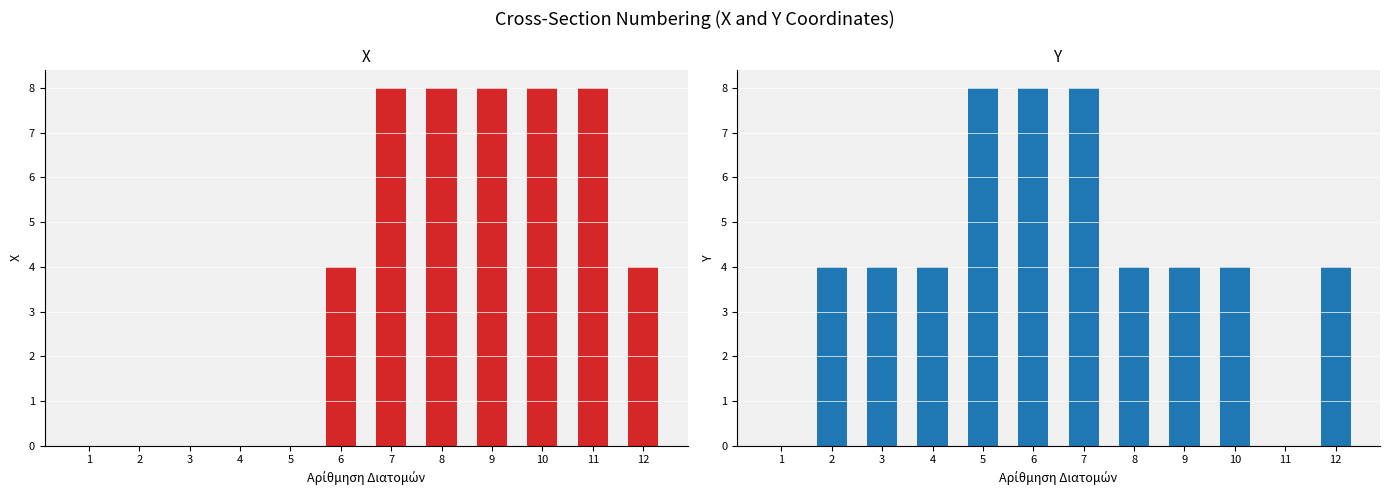

Is the value of X at 1 greater than the value of Y at 2?

No